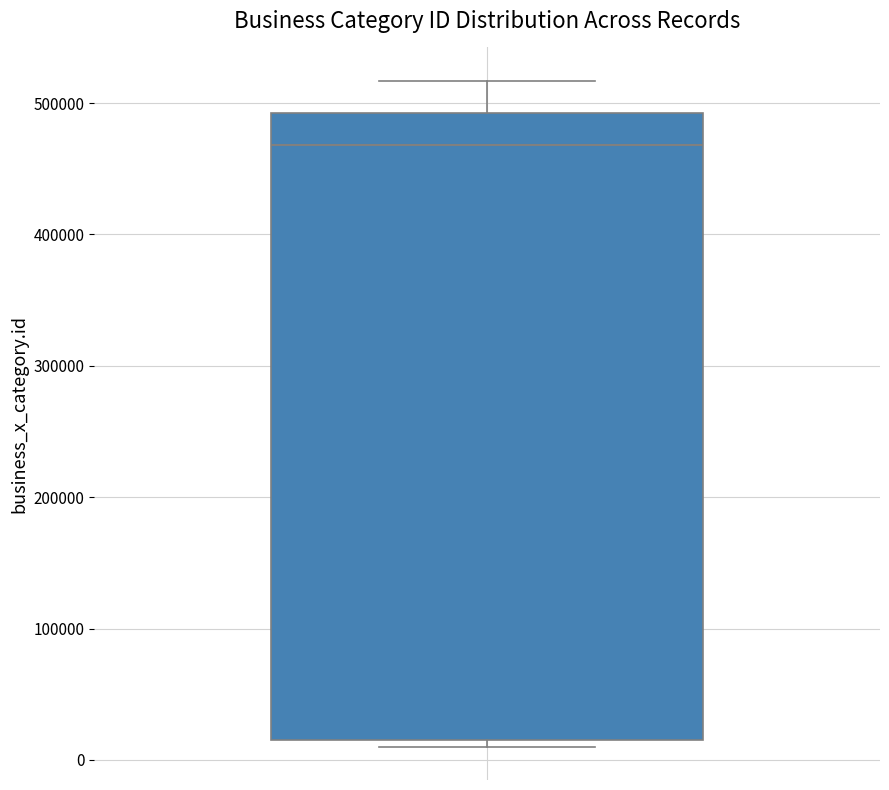

Transcribe this box plot: give where the median line is, the range the box spans, and where the two whiskers end, as read against the y-axis. The values are not printed on the chart, so give them approximately, as read against the axis.

median 470000, box 20000 to 490000, whiskers 10000 to 520000